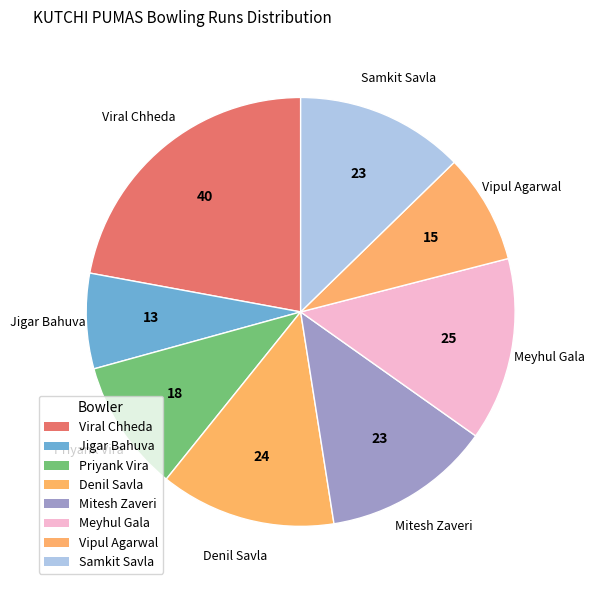

To the nearest percent, what is the difference between the Denil Savla and Samkit Savla slice percentages?

1%